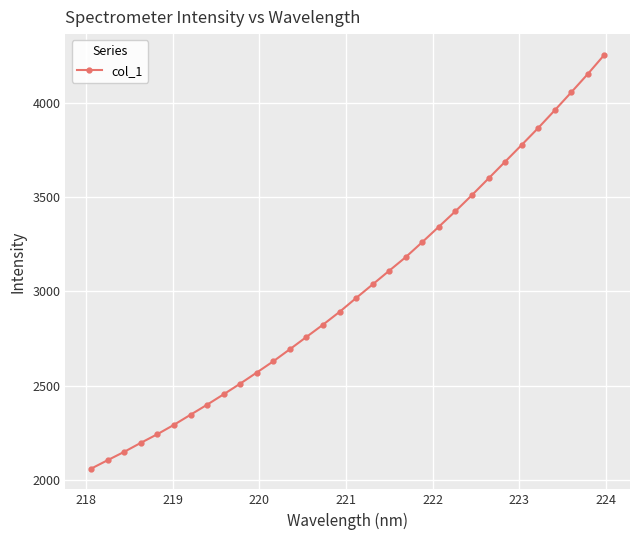

What is the average value?

3009.8